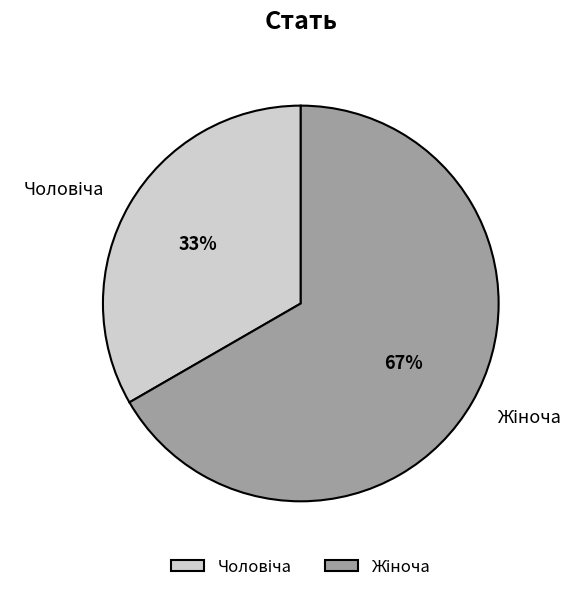

Is there a majority slice in this chart?

Yes